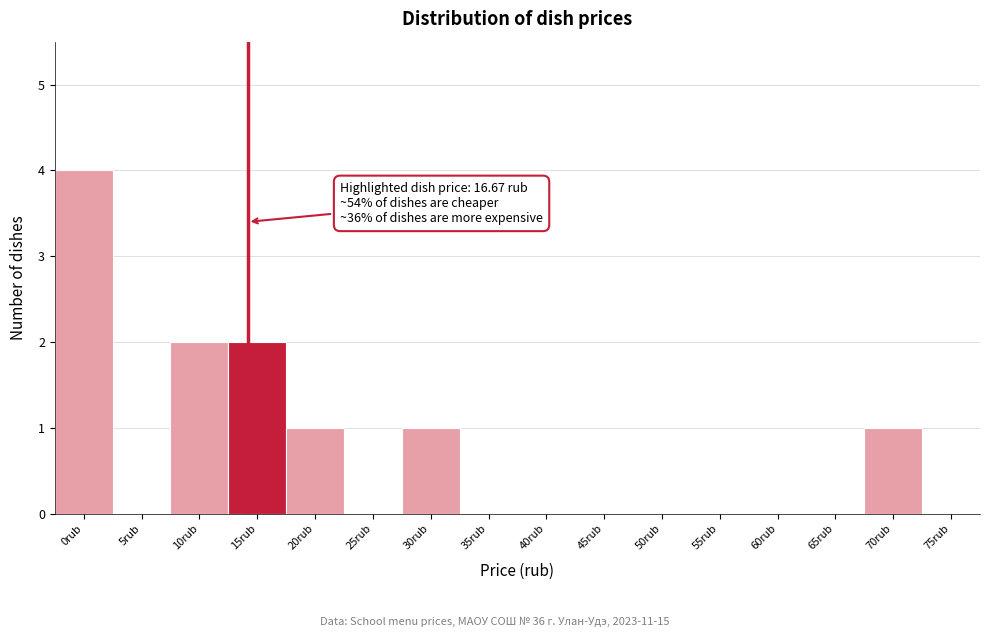

Reading right to left, what are all the values shown in this chart?

75rub=0	70rub=1	65rub=0	60rub=0	55rub=0	50rub=0	45rub=0	40rub=0	35rub=0	30rub=1	25rub=0	20rub=1	15rub=2	10rub=2	5rub=0	0rub=4